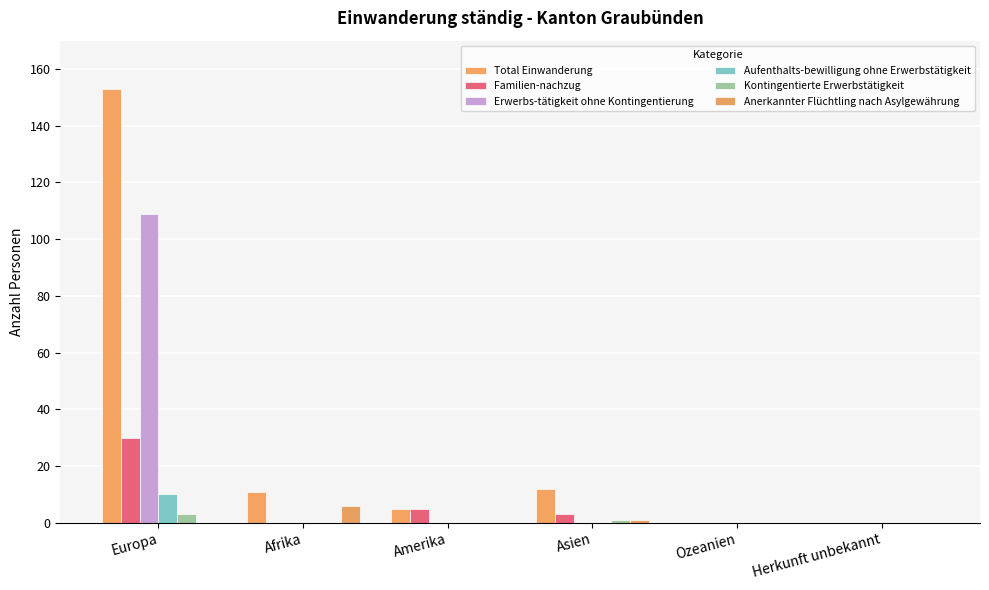

Count the number of data series in this chart.

6